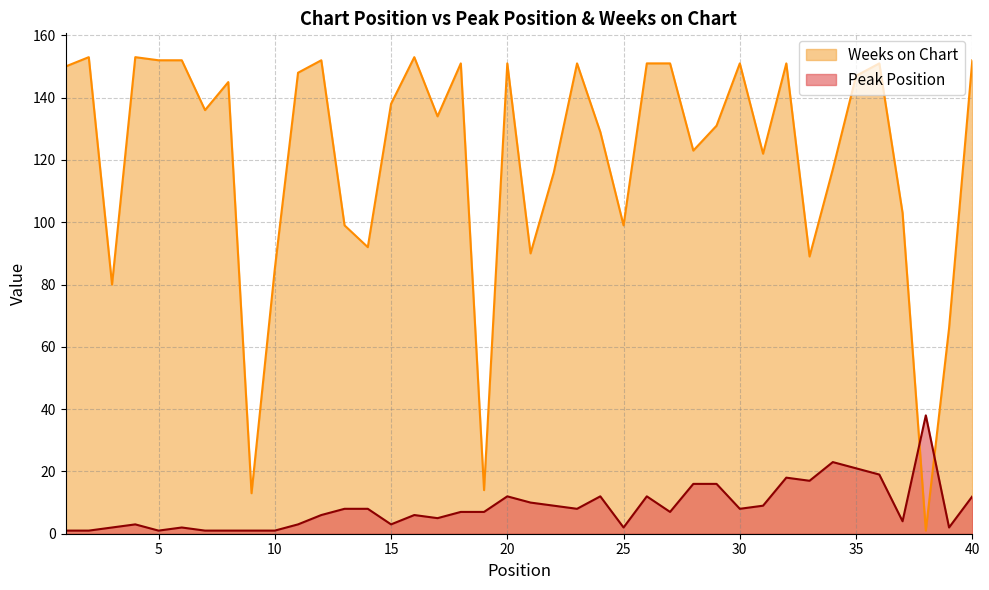

What is the value of the Peak Position point at the 31st from the left?

9